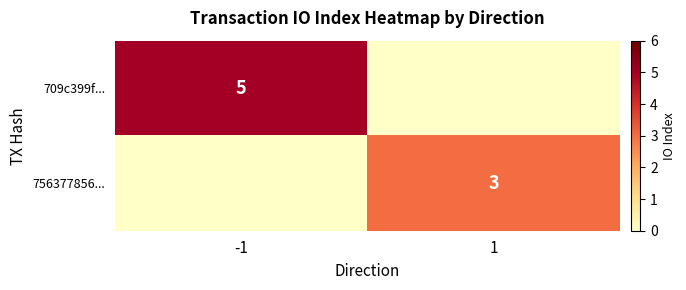

What is the minimum value shown in the chart?

3.0